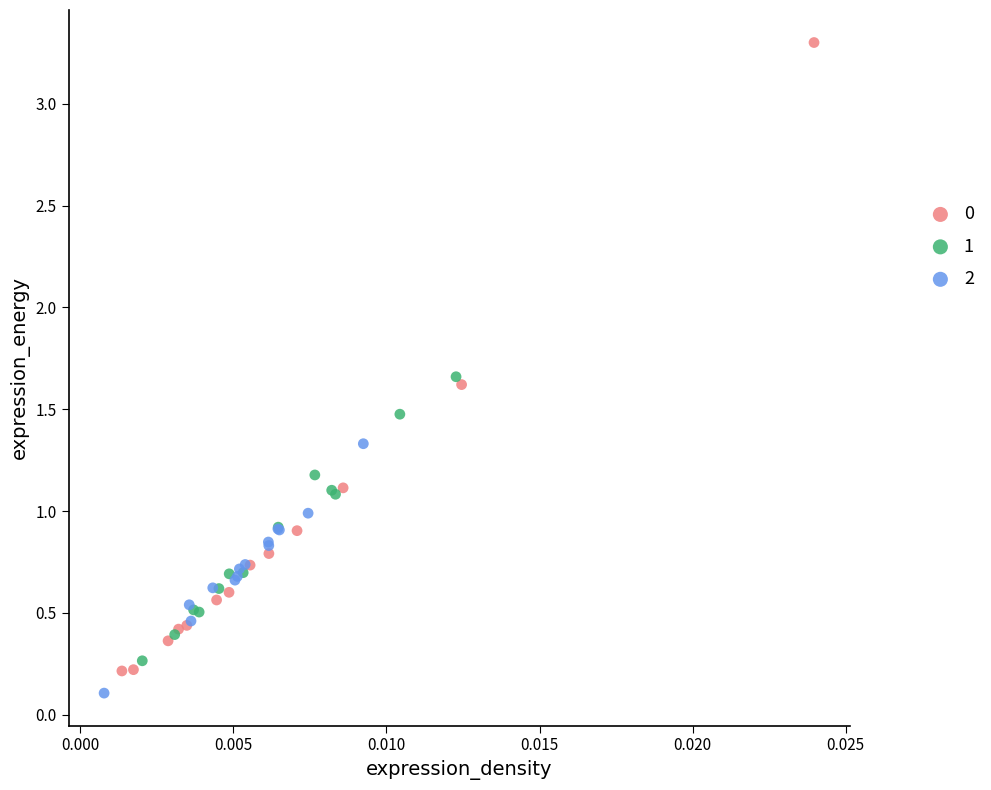

What are all the series names shown in the legend?

0, 1, 2